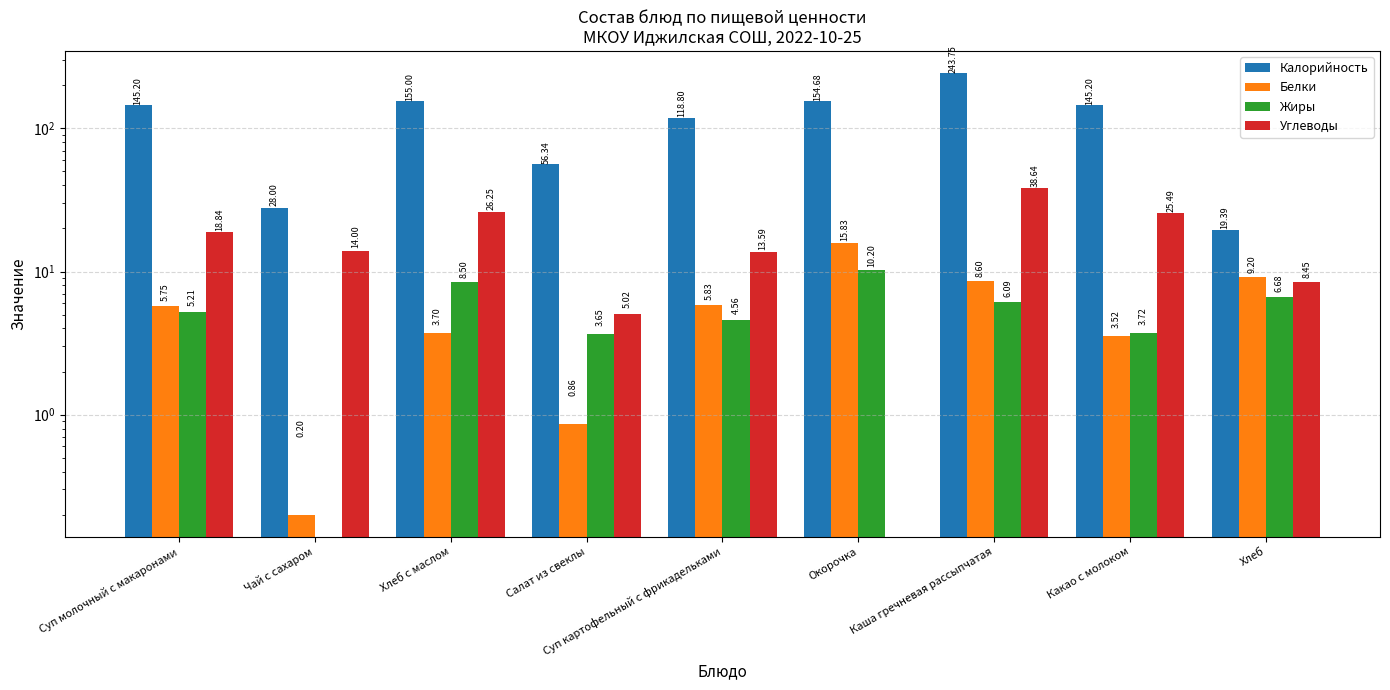

Reading left to right, what are all the values shown in this chart?

Калорийность: 145.2	28.0	155.0	56.3	118.8	154.7	243.8	145.2	19.4
Белки: 5.8	0.2	3.7	0.9	5.8	15.8	8.6	3.5	9.2
Жиры: 5.2	0.0	8.5	3.6	4.6	10.2	6.1	3.7	6.7
Углеводы: 18.8	14.0	26.2	5.0	13.6	0.0	38.6	25.5	8.4